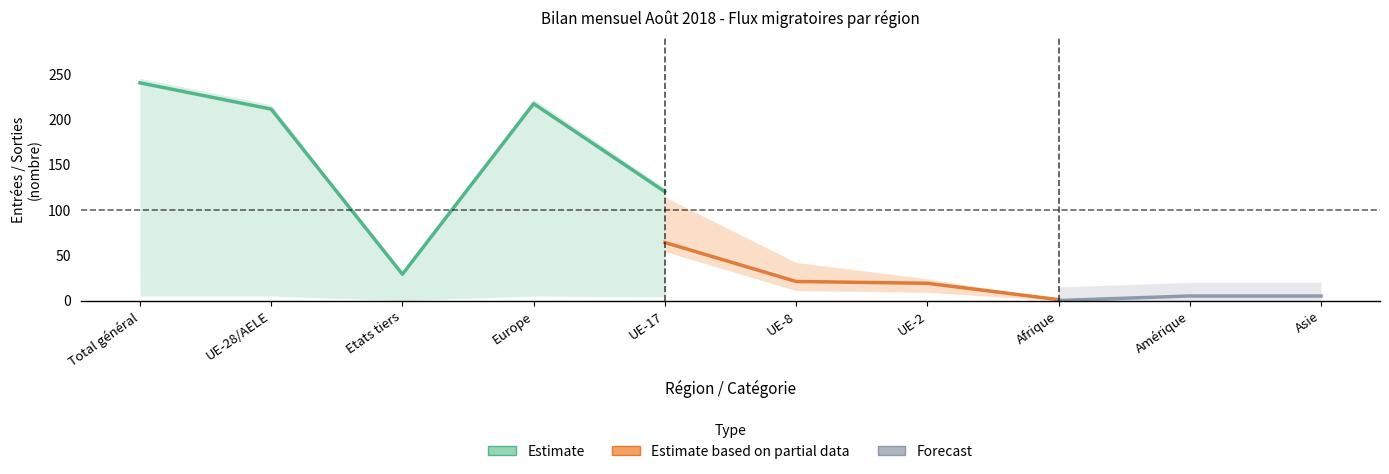

At how many categories does at least one series exceed 200?

3